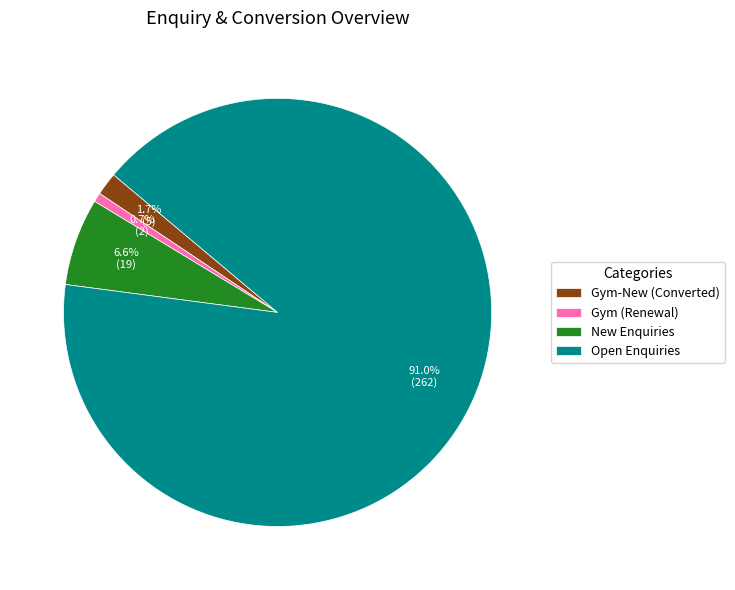

To the nearest percent, what is the difference between the largest and smallest slice percentages?

90%